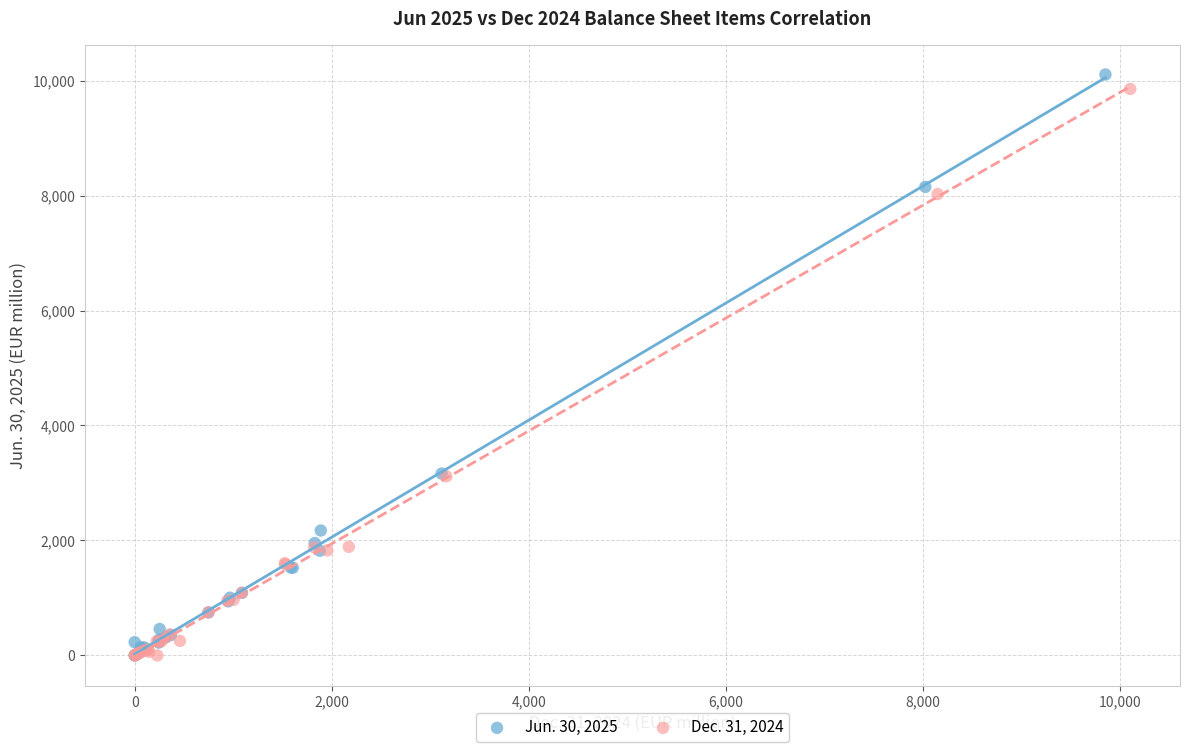

Which series has the largest Y range (max minus min)?

Jun. 30, 2025